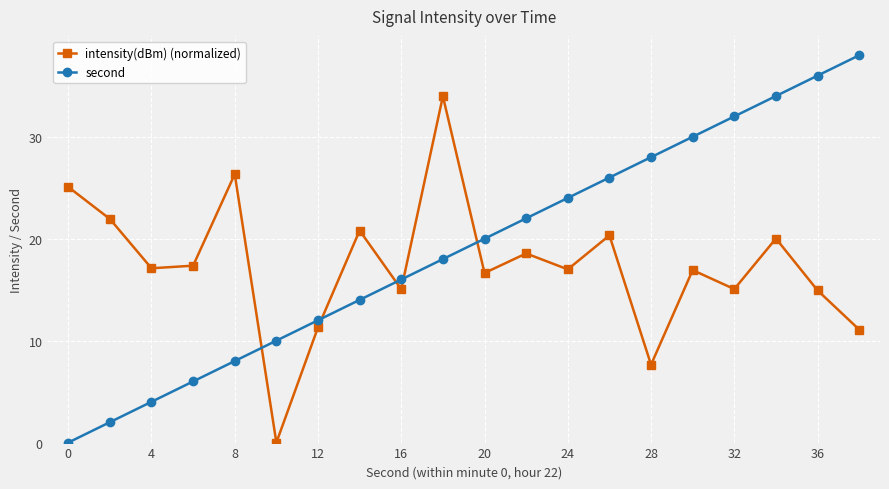

How many series are shown in this chart?

2